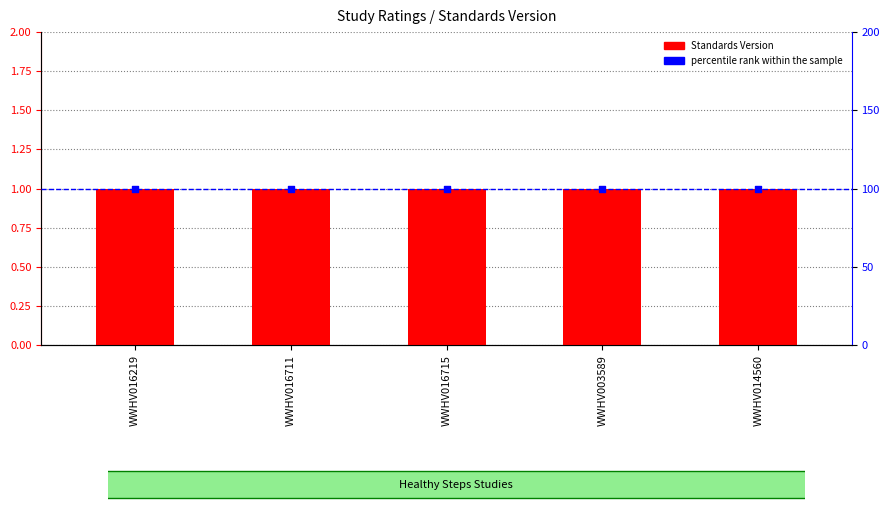

What are all the series names shown in the legend?

Standards Version, percentile rank within the sample